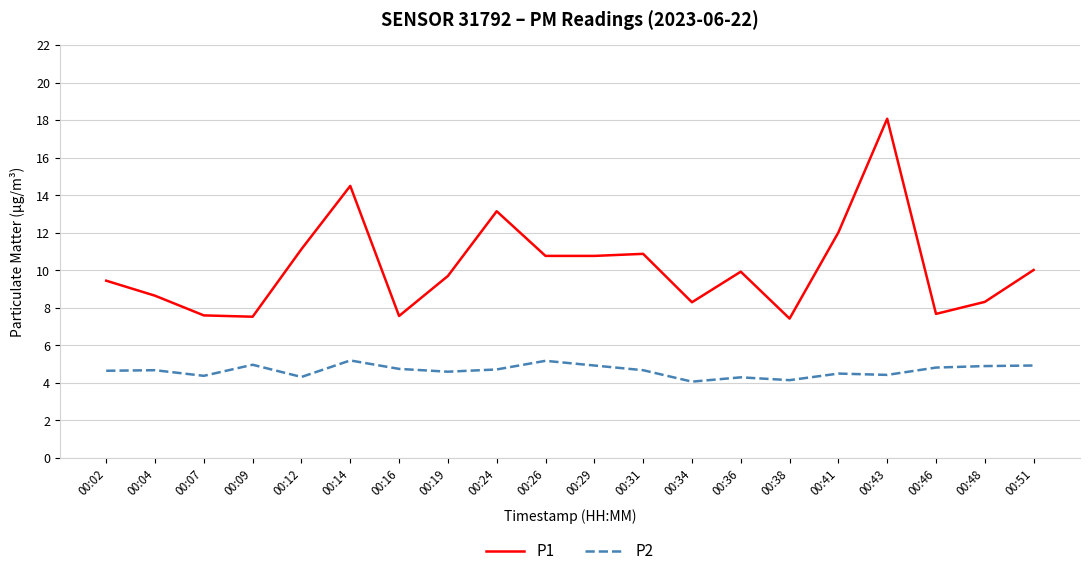

At which category is the sum across all series the highest?

00:43